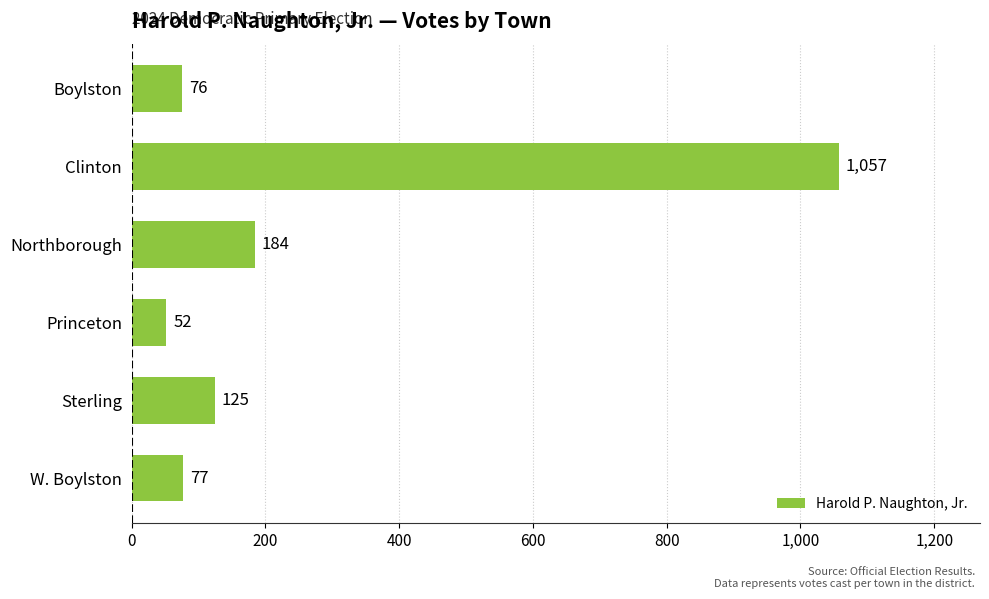

What is the sum of the values at Sterling and Boylston?

201